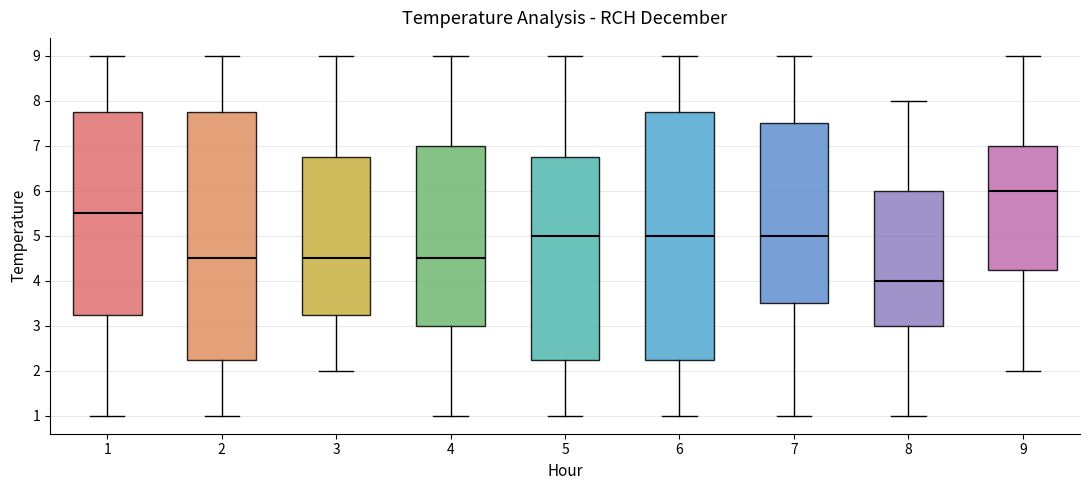

Reading left to right, read every box against the y-axis: the position of its median line, the range the box covers, and the ends of its whiskers. The values are not printed on the chart, so give them approximately, as read against the axis.

1: median 5.5, box 3.3 to 7.8, whiskers 1.0 to 9.0
2: median 4.5, box 2.3 to 7.8, whiskers 1.0 to 9.0
3: median 4.5, box 3.3 to 6.8, whiskers 2.0 to 9.0
4: median 4.5, box 3.0 to 7.0, whiskers 1.0 to 9.0
5: median 5.0, box 2.3 to 6.8, whiskers 1.0 to 9.0
6: median 5.0, box 2.3 to 7.8, whiskers 1.0 to 9.0
7: median 5.0, box 3.5 to 7.5, whiskers 1.0 to 9.0
8: median 4.0, box 3.0 to 6.0, whiskers 1.0 to 8.0
9: median 6.0, box 4.3 to 7.0, whiskers 2.0 to 9.0